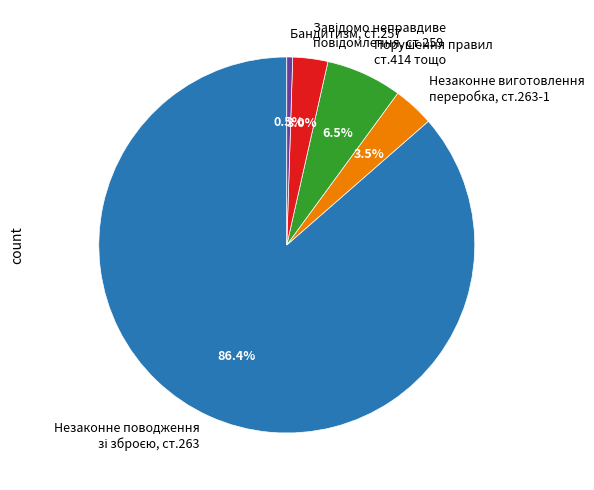

What is the smallest slice in the pie chart?

Бандитизм, ст.257